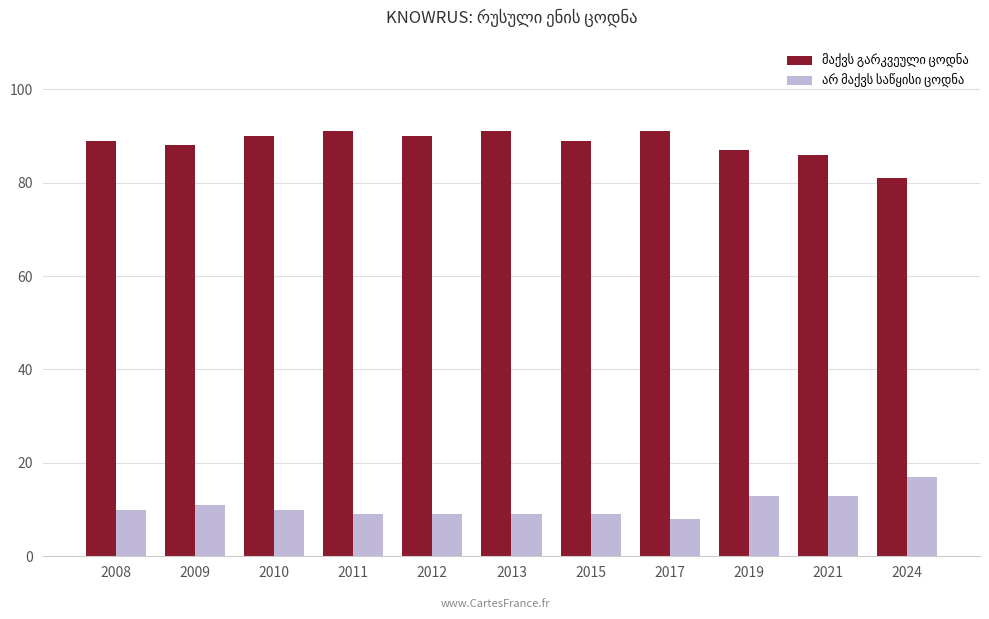

What is the spread (max minus min) of values at 2012?

81